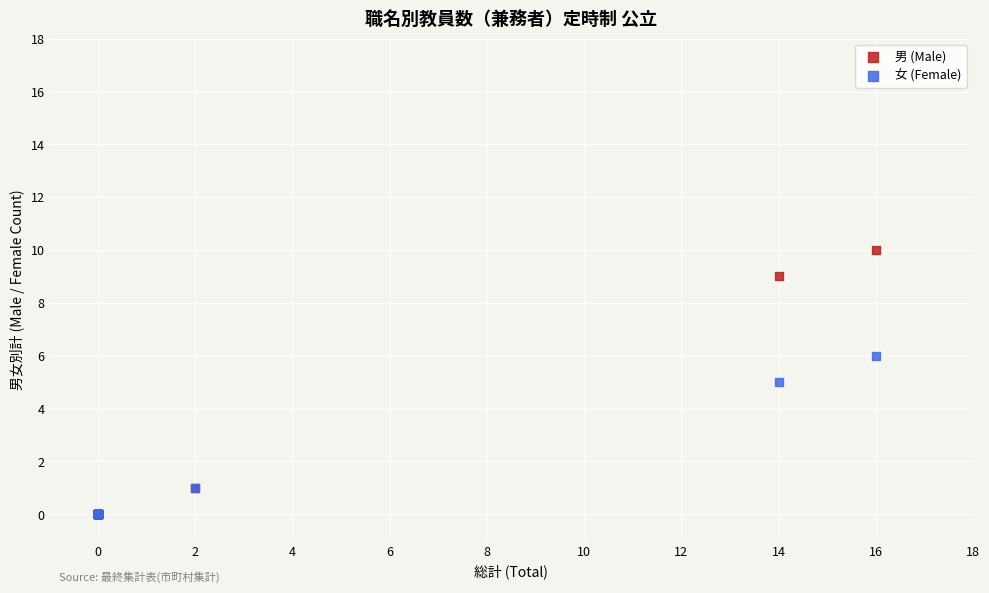

What are all the series names shown in the legend?

男 (Male), 女 (Female)